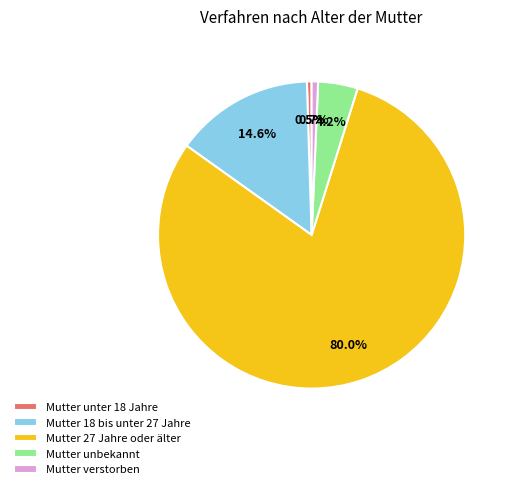

Which category accounts for the majority?

Mutter 27 Jahre oder älter